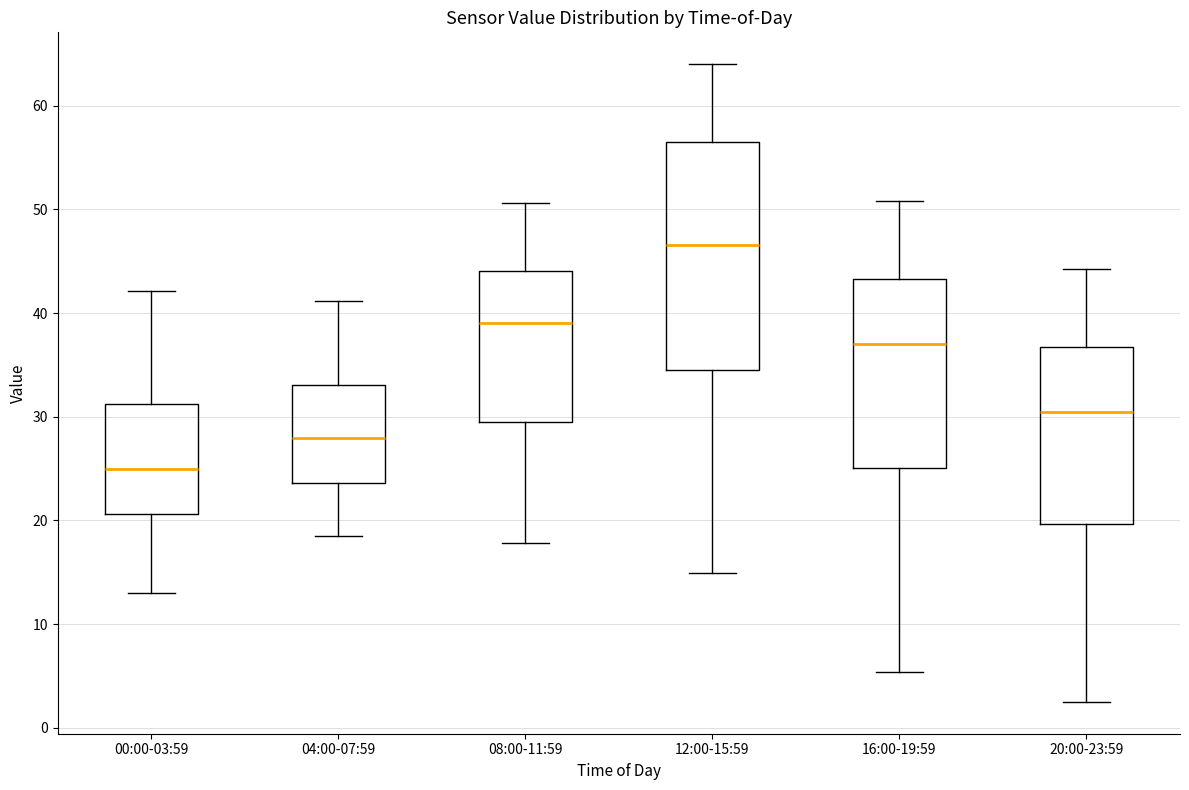

Reading left to right, transcribe this box plot: for each box, give where its median line is, the range the box spans, and where its two whiskers end, as read against the y-axis. The values are not printed on the chart, so give them approximately, as read against the axis.

00:00-03:59: median 25, box 21 to 31, whiskers 13 to 42
04:00-07:59: median 28, box 24 to 33, whiskers 19 to 41
08:00-11:59: median 39, box 30 to 44, whiskers 18 to 51
12:00-15:59: median 47, box 35 to 57, whiskers 15 to 64
16:00-19:59: median 37, box 25 to 43, whiskers 5 to 51
20:00-23:59: median 30, box 20 to 37, whiskers 3 to 44